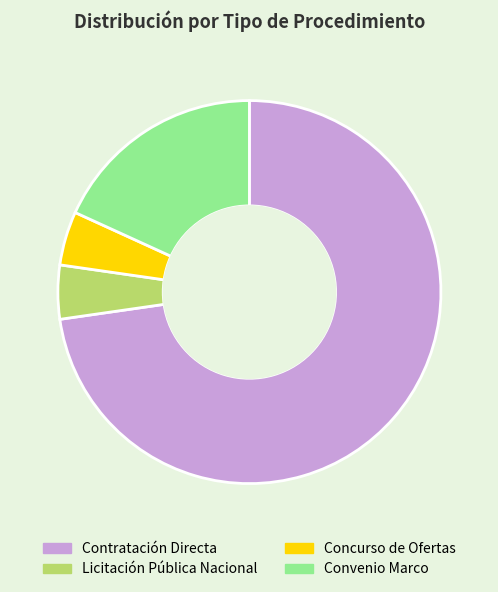

Which slice is the largest?

Contratación Directa